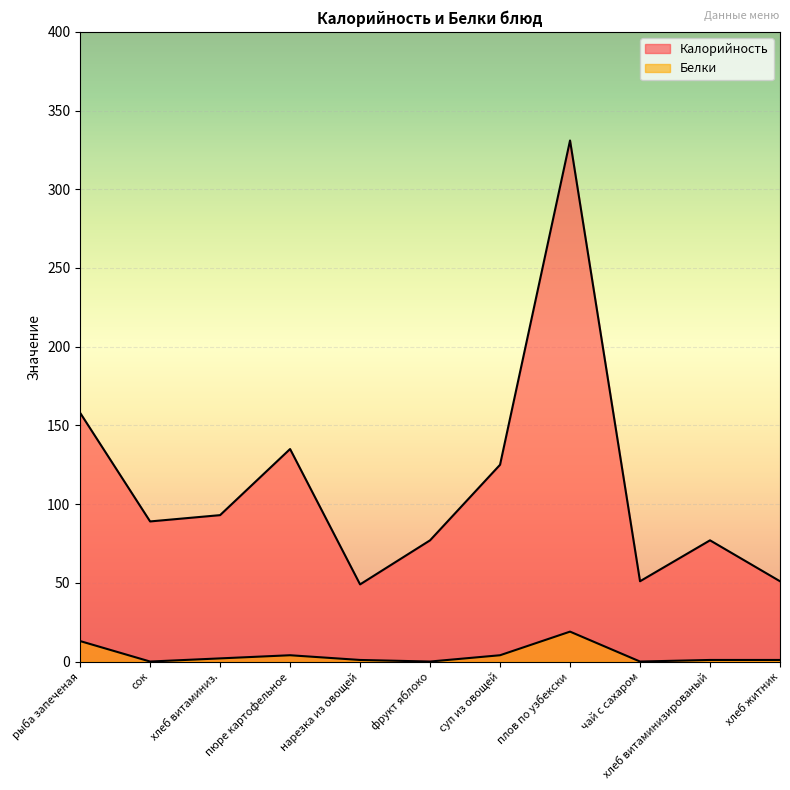

Count the number of categories in the chart.

11